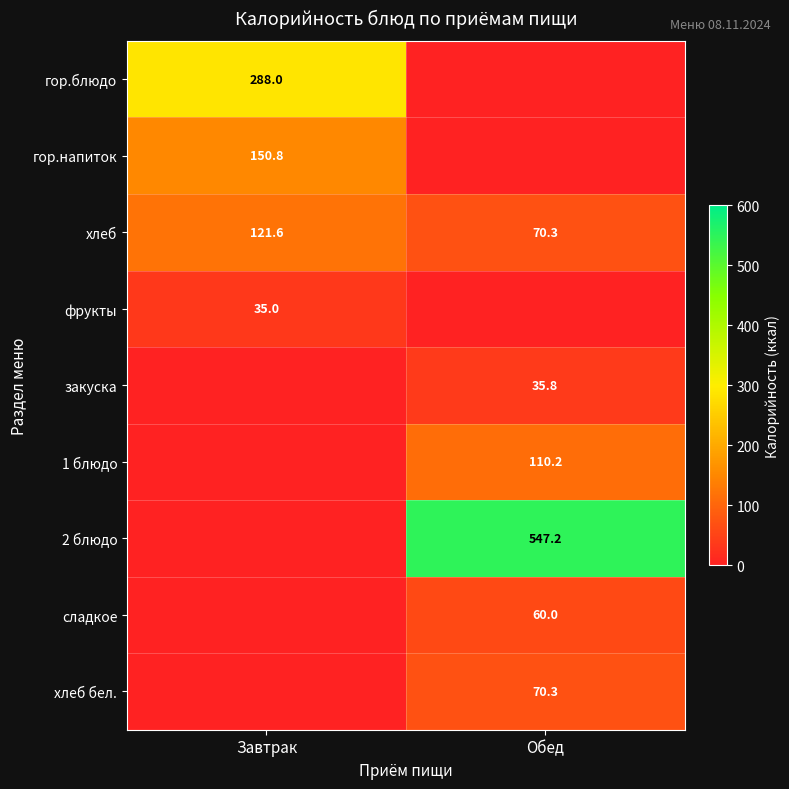

At which label does хлеб first exceed 121?

Завтрак